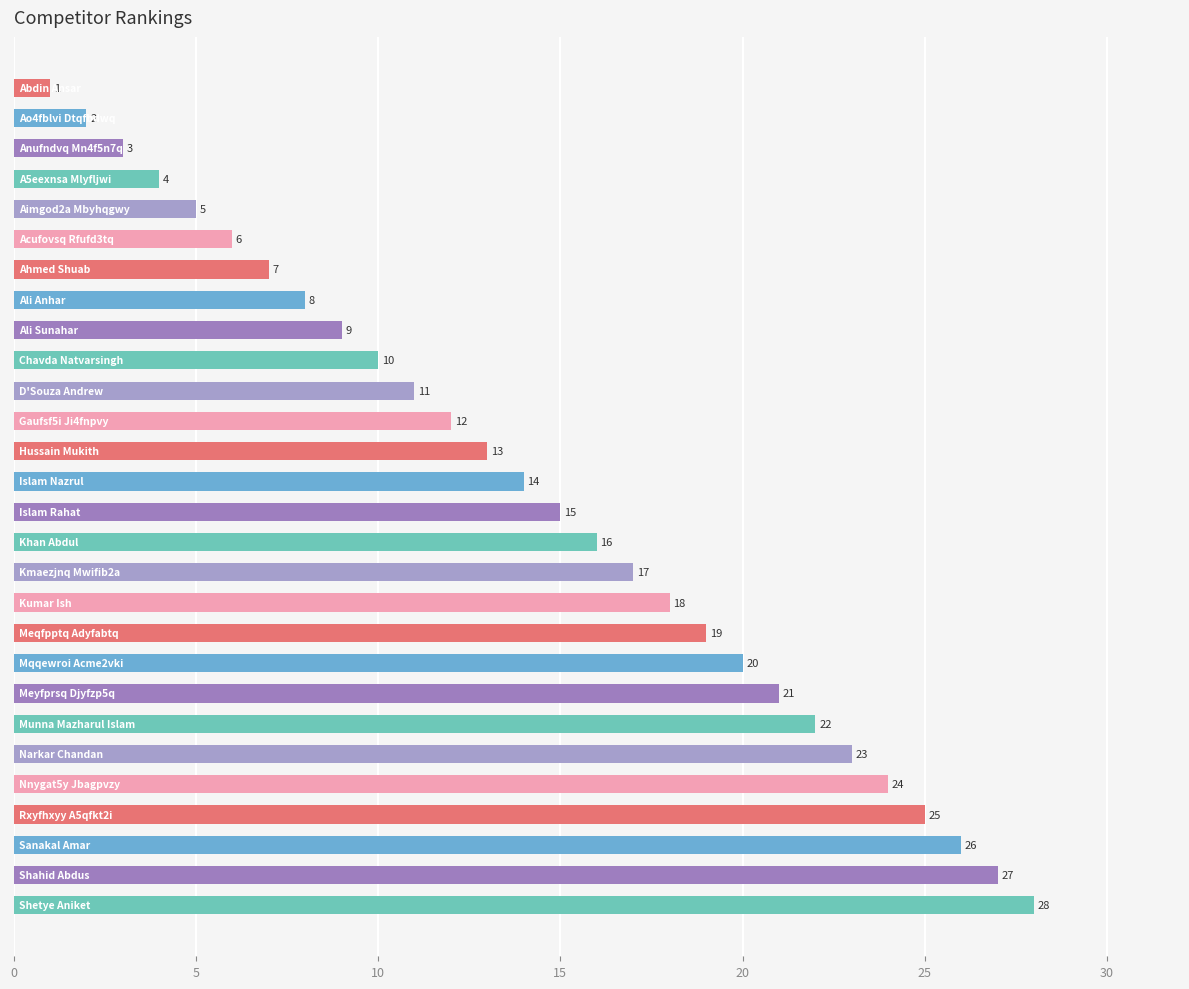

What is the value of the 22nd bar from the top?

22